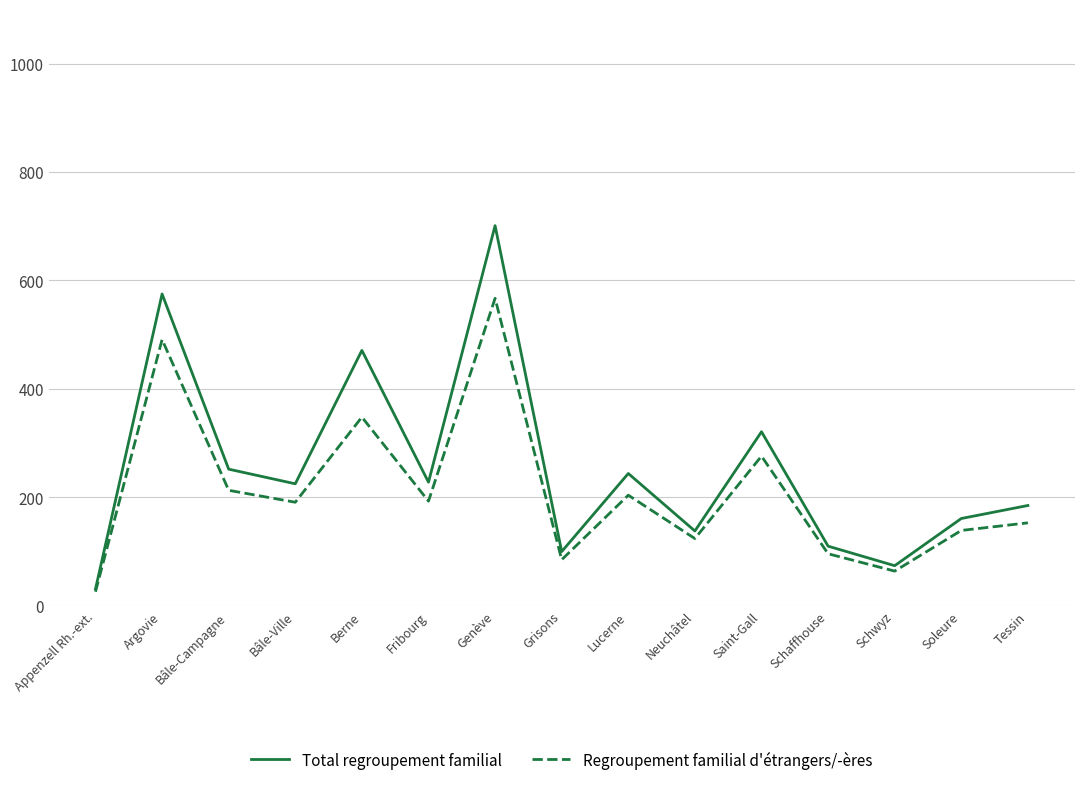

Which series changed the most between Genève and Schaffhouse?

Total regroupement familial